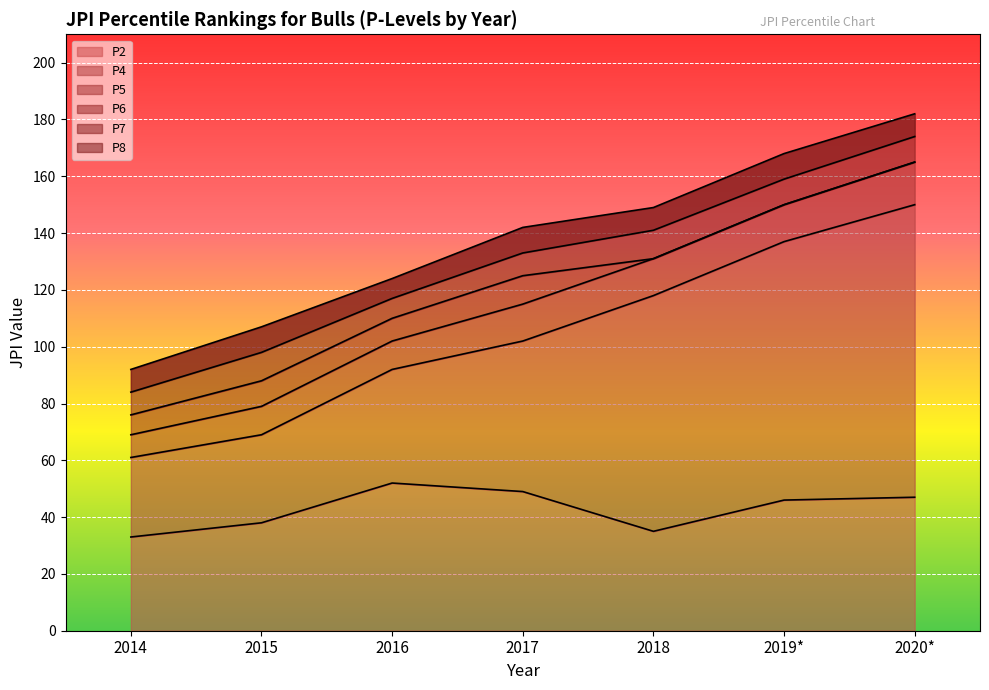

How many values in the P4 series are below 102?

3